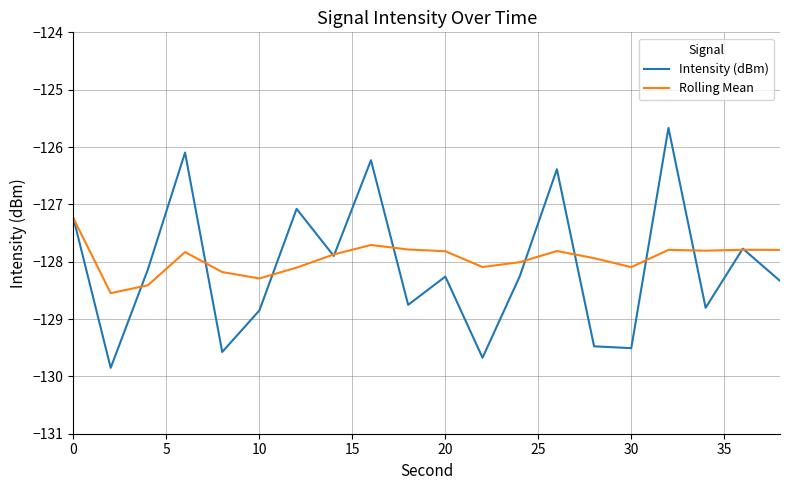

How many lines are shown in the chart?

2